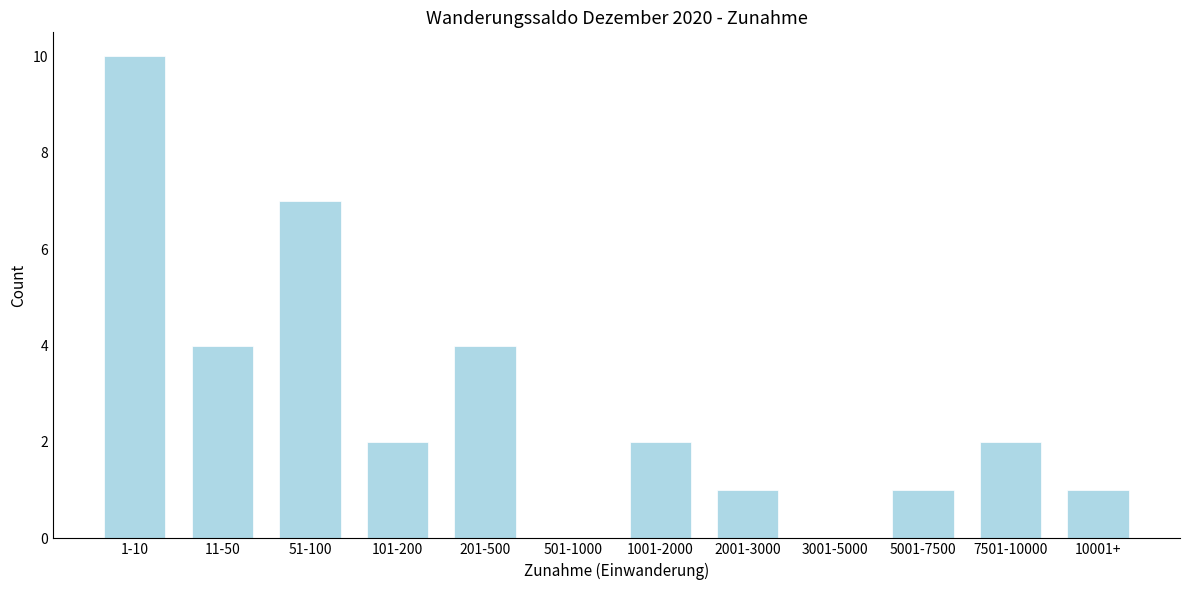

Reading left to right, extract all data points from this chart.

1-10=10	11-50=4	51-100=7	101-200=2	201-500=4	501-1000=0	1001-2000=2	2001-3000=1	3001-5000=0	5001-7500=1	7501-10000=2	10001+=1